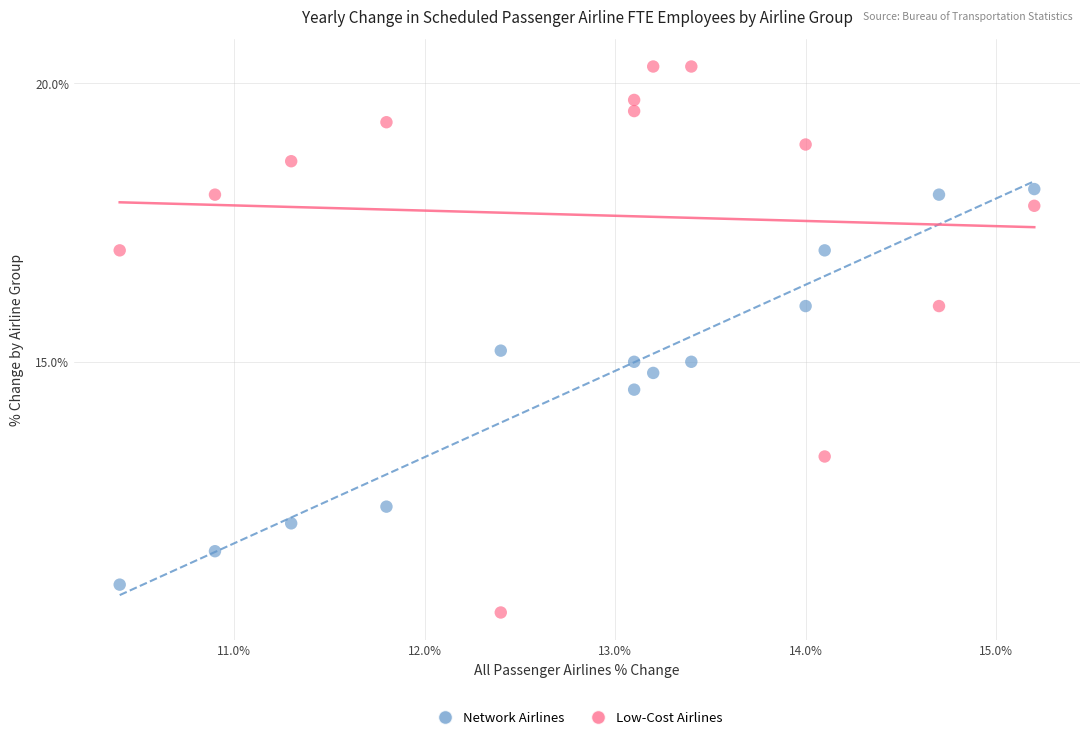

Which series reaches the minimum Y coordinate?

Low-Cost Airlines